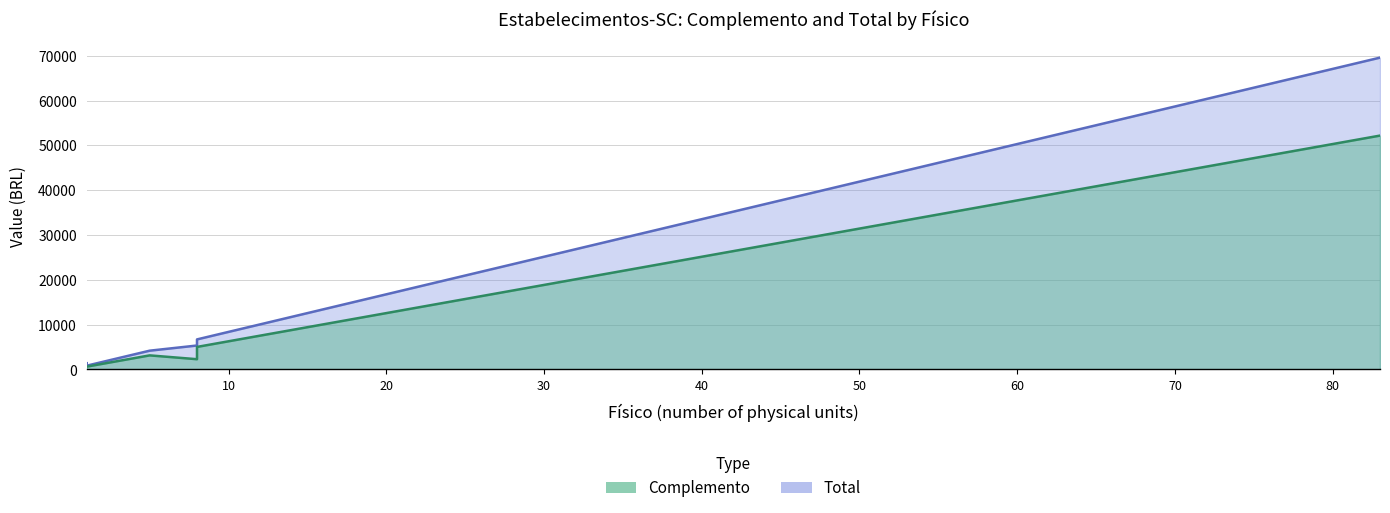

True or false: Total and Complemento intersect in this chart.

False